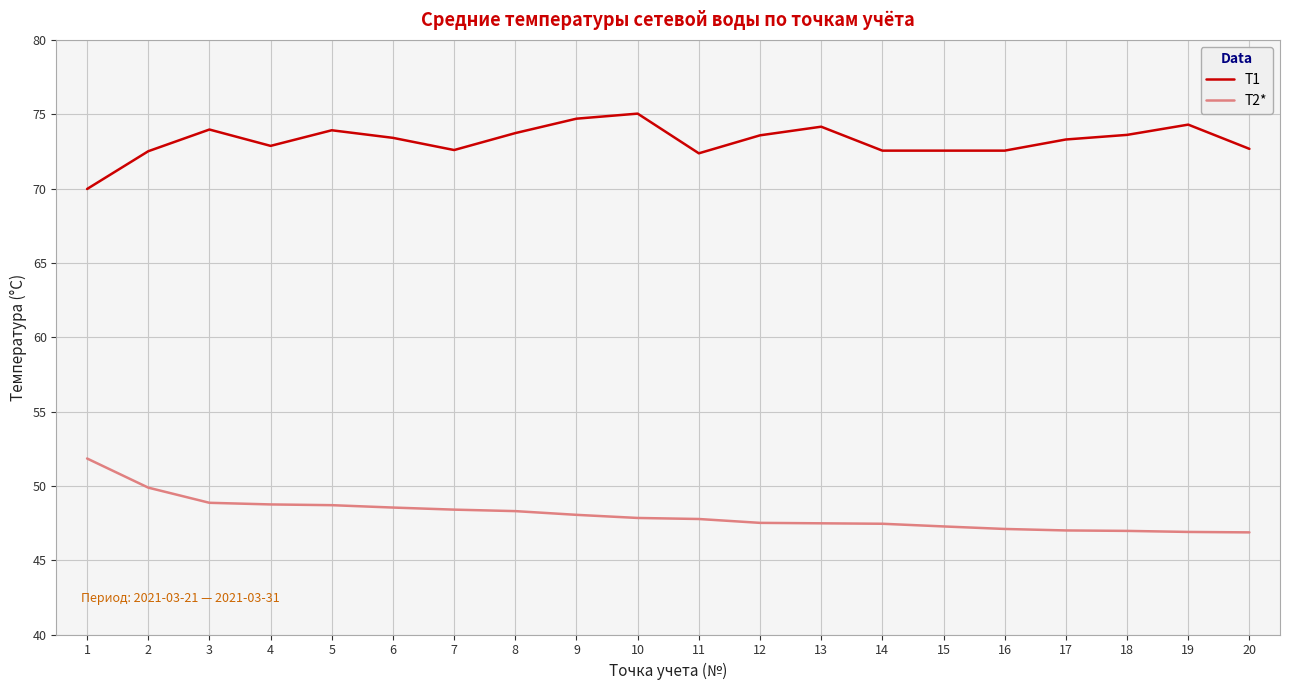

Rank the series by their maximum value, from highest to lowest.

T1, T2*